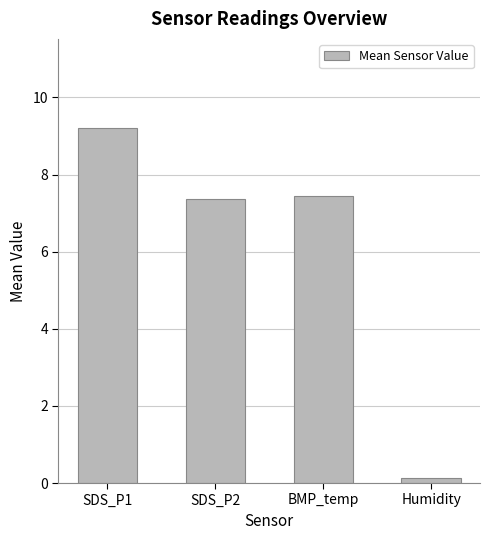

What is the difference between the maximum and minimum values?

9.1